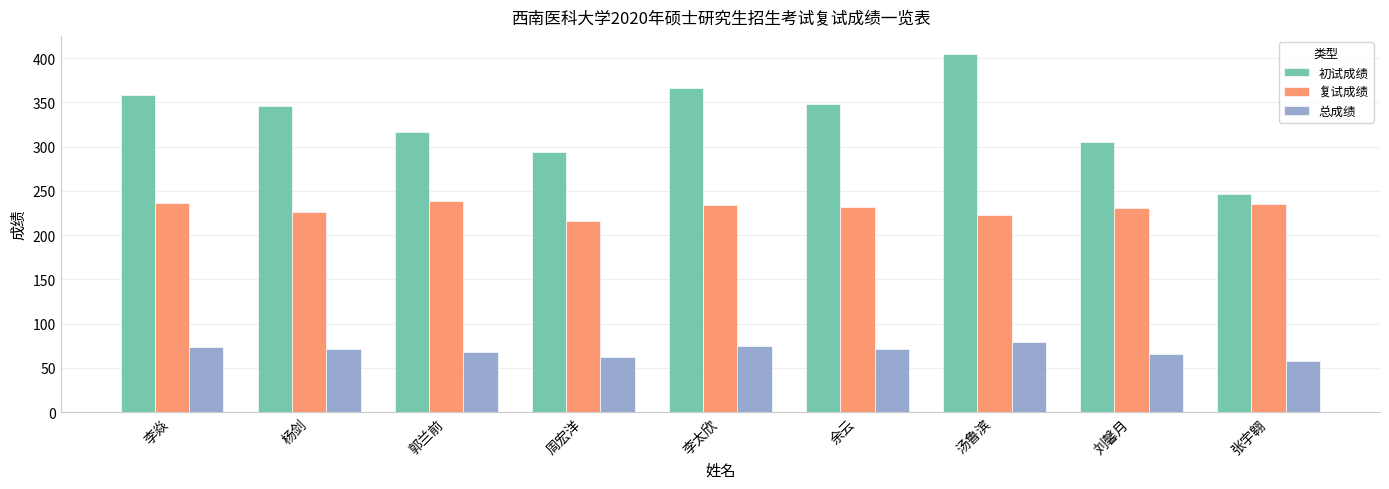

What position from the right is 杨剑?

8